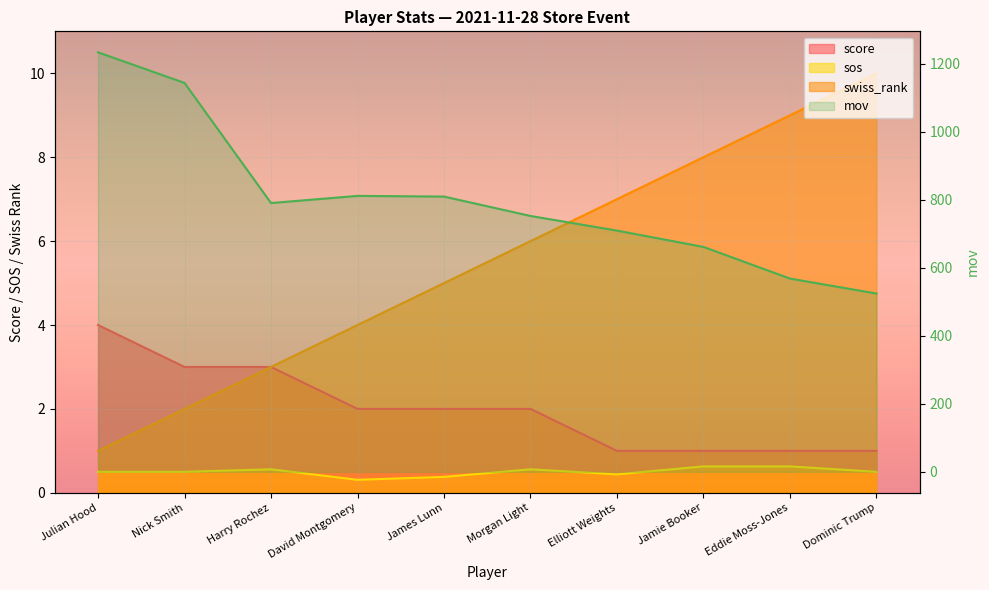

Count the score values in the range 1 to 3.

9